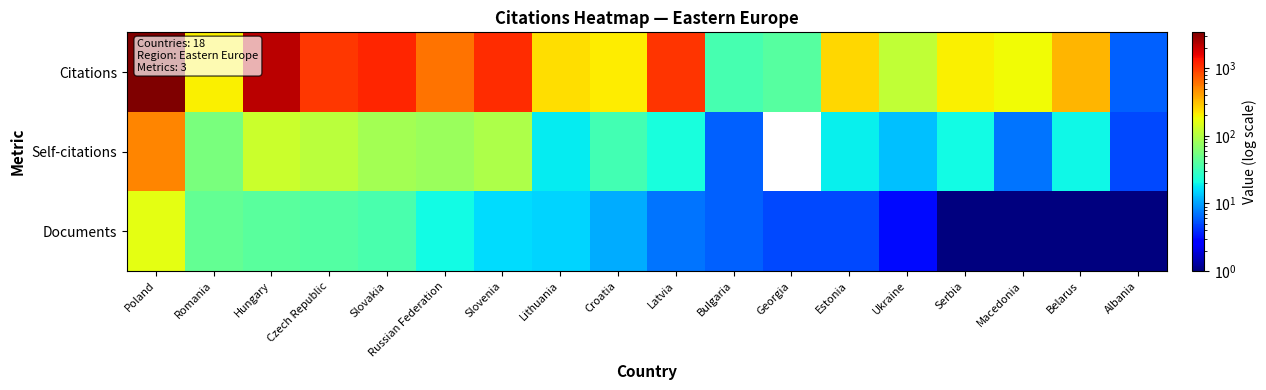

Reading left to right, what are all the values shown in this chart?

Citations: Poland=3386	Romania=203	Hungary=2189	Czech Republic=1007	Slovakia=1176	Russian Federation=593	Slovenia=1113	Lithuania=241	Croatia=210	Latvia=1043	Bulgaria=35	Georgia=41	Estonia=255	Ukraine=115	Serbia=206	Macedonia=186	Belarus=337	Albania=6
Self-citations: Poland=517	Romania=58	Hungary=125	Czech Republic=109	Slovakia=87	Russian Federation=78	Slovenia=95	Lithuania=18	Croatia=33	Latvia=22	Bulgaria=6	Georgia=0	Estonia=19	Ukraine=13	Serbia=21	Macedonia=7	Belarus=20	Albania=5
Documents: Poland=165	Romania=46	Hungary=42	Czech Republic=39	Slovakia=36	Russian Federation=21	Slovenia=16	Lithuania=15	Croatia=11	Latvia=7	Bulgaria=6	Georgia=5	Estonia=5	Ukraine=3	Serbia=1	Macedonia=1	Belarus=1	Albania=1